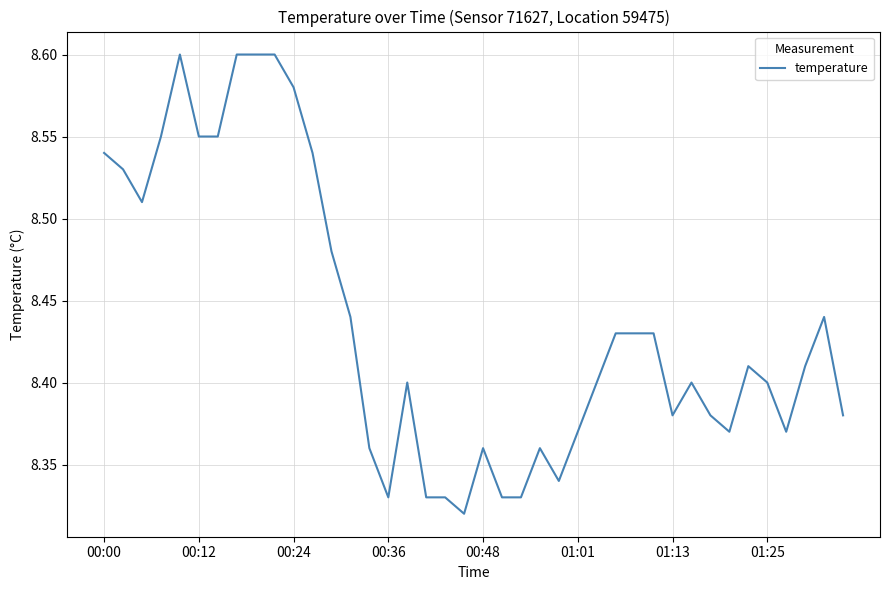

What is the difference between the maximum and minimum values?

0.3